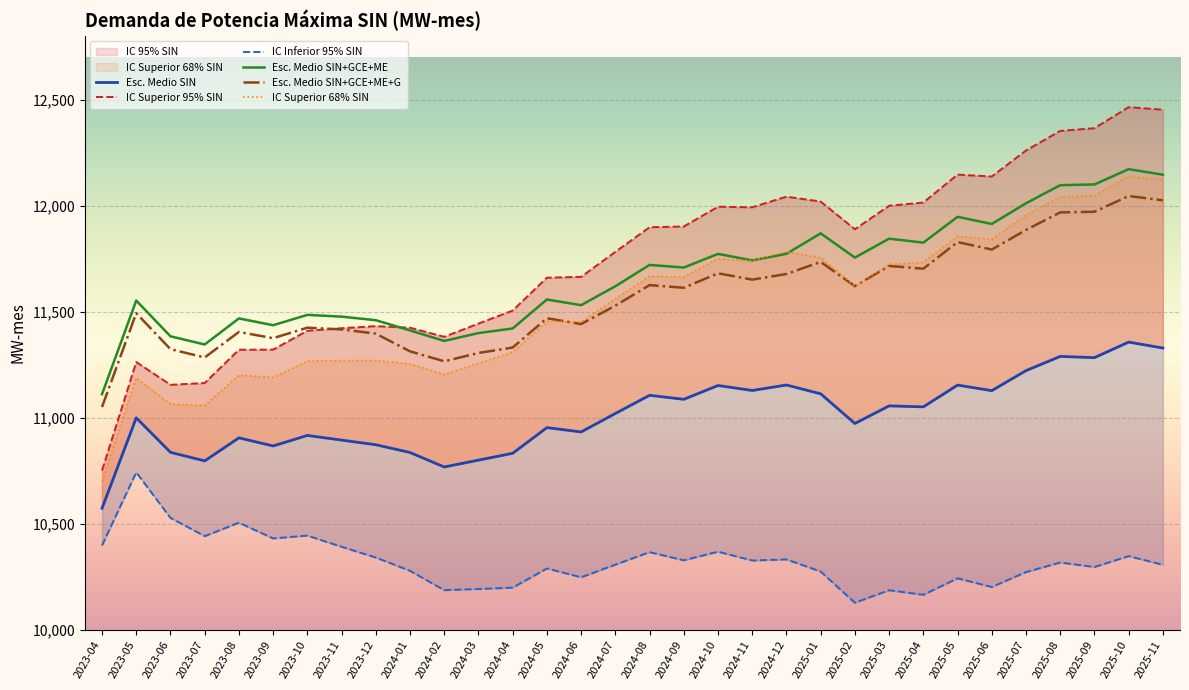

Where is the first local maximum for Esc. Medio SIN+GCE+ME?

2023-05